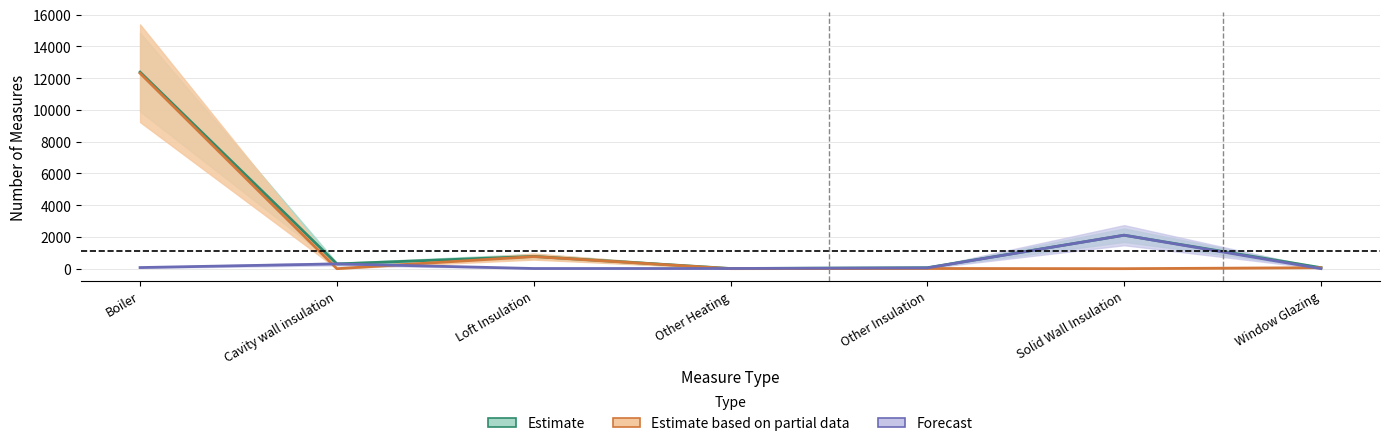

Where is the first local minimum for Estimate based on partial data?

Cavity wall insulation